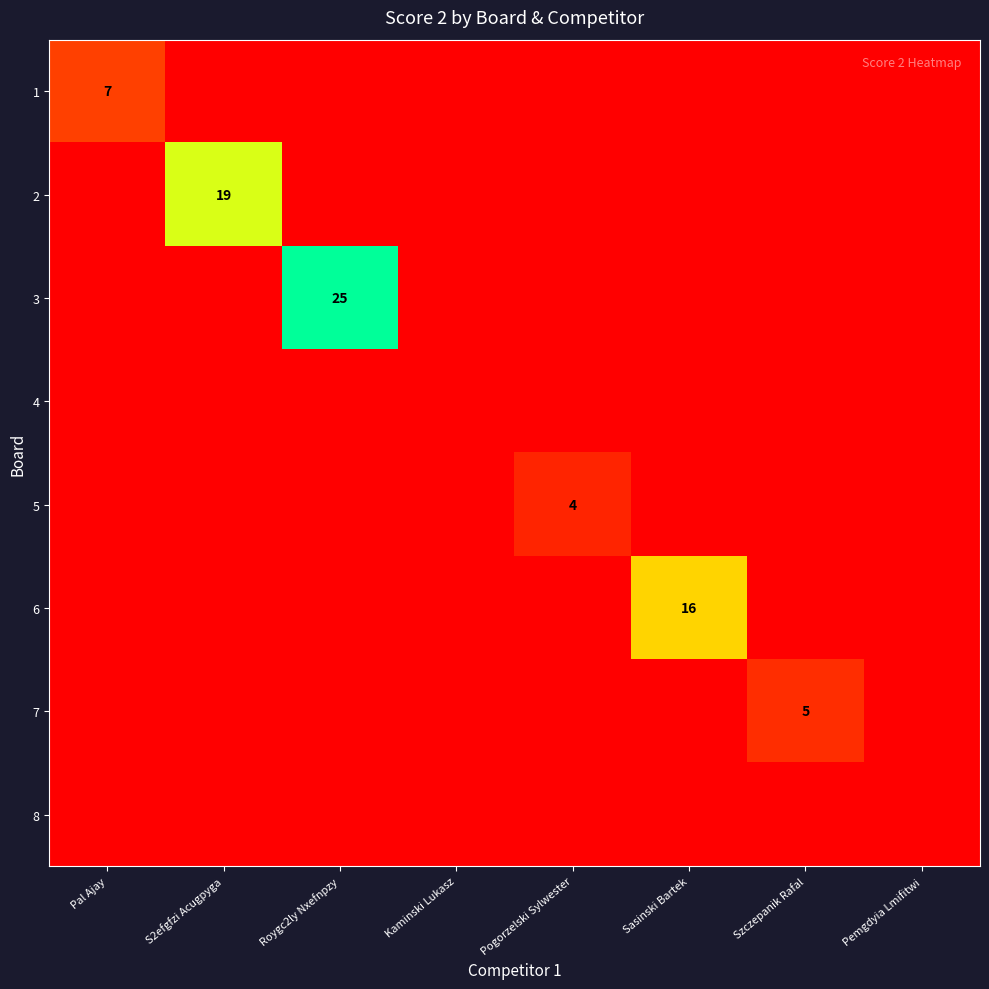

The 7 series shows 9 at Szczepanik Rafal. True or false?

False